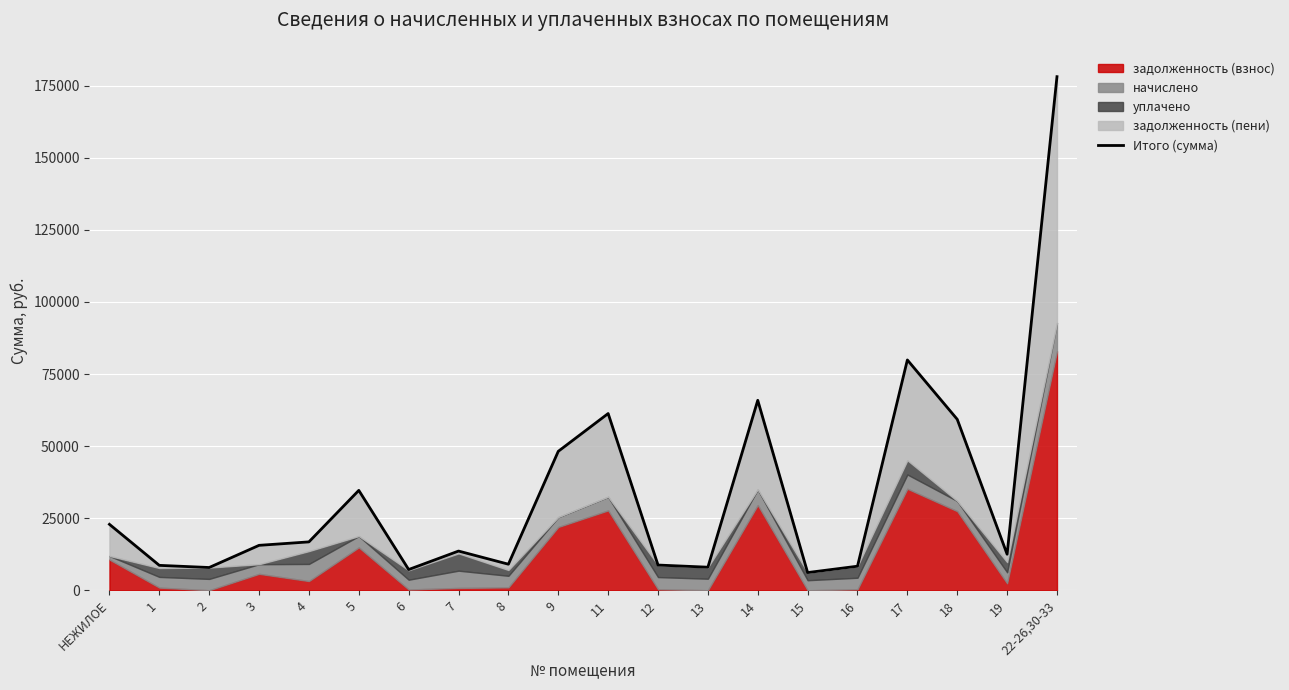

Reading left to right, list all the values displayed in this chart.

НЕЖИЛОЕ=22870.4	1=8638.5	2=7892.9	3=15583.2	4=16780.8	5=34644.6	6=7191.1	7=13598.3	8=9039.6	9=48189.2	11=61293.5	12=8749.8	13=8000.3	14=65880.1	15=6140.9	16=8346.7	17=79878.4	18=59285.0	19=12499.7	22-26,30-33=178120.6